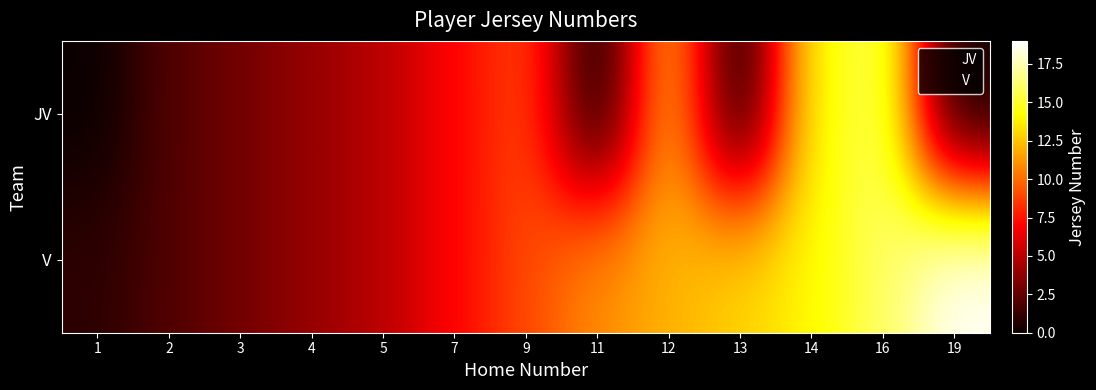

At which category does the chart reach its peak across all series?

19